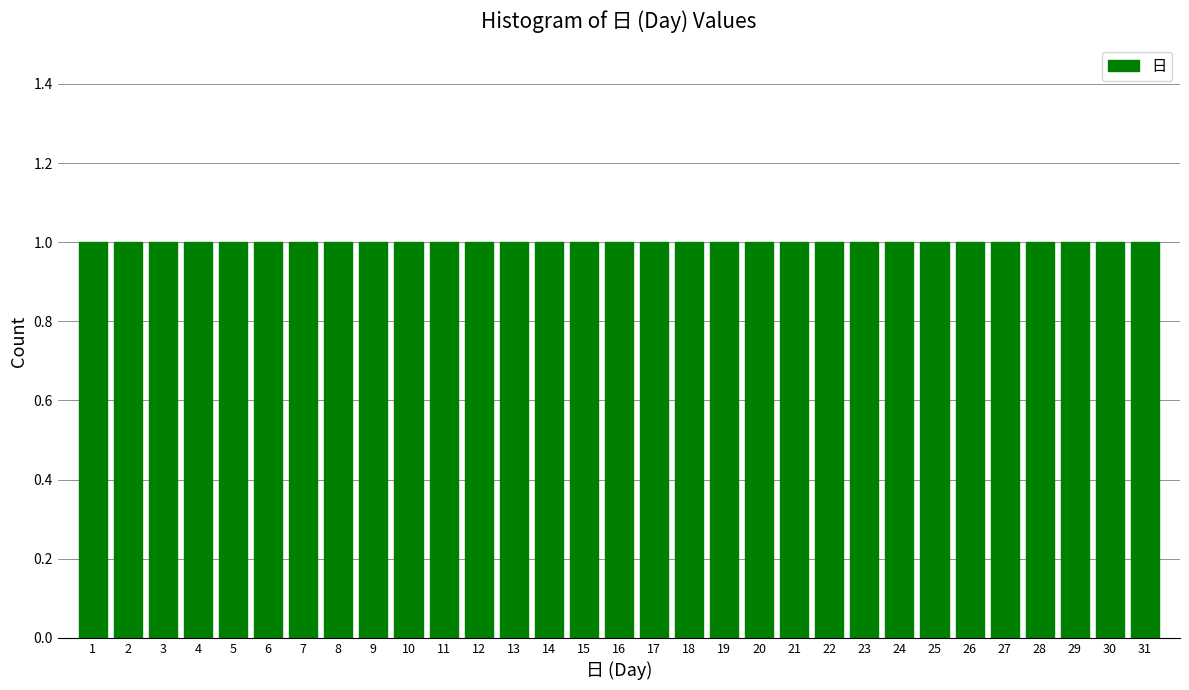

Reading left to right, transcribe this chart: for each bar, give the range it covers on the x-axis and its height. The values are not printed on the chart, so give them approximately, as read against the axis.

0.5 to 1.5: 1
1.5 to 2.5: 1
2.5 to 3.5: 1
3.5 to 4.5: 1
4.5 to 5.5: 1
5.5 to 6.5: 1
6.5 to 7.5: 1
7.5 to 8.5: 1
8.5 to 9.5: 1
9.5 to 10.5: 1
10.5 to 11.5: 1
11.5 to 12.5: 1
12.5 to 13.5: 1
13.5 to 14.5: 1
14.5 to 15.5: 1
15.5 to 16.5: 1
16.5 to 17.5: 1
17.5 to 18.5: 1
18.5 to 19.5: 1
19.5 to 20.5: 1
20.5 to 21.5: 1
21.5 to 22.5: 1
22.5 to 23.5: 1
23.5 to 24.5: 1
24.5 to 25.5: 1
25.5 to 26.5: 1
26.5 to 27.5: 1
27.5 to 28.5: 1
28.5 to 29.5: 1
29.5 to 30.5: 1
30.5 to 31.5: 1